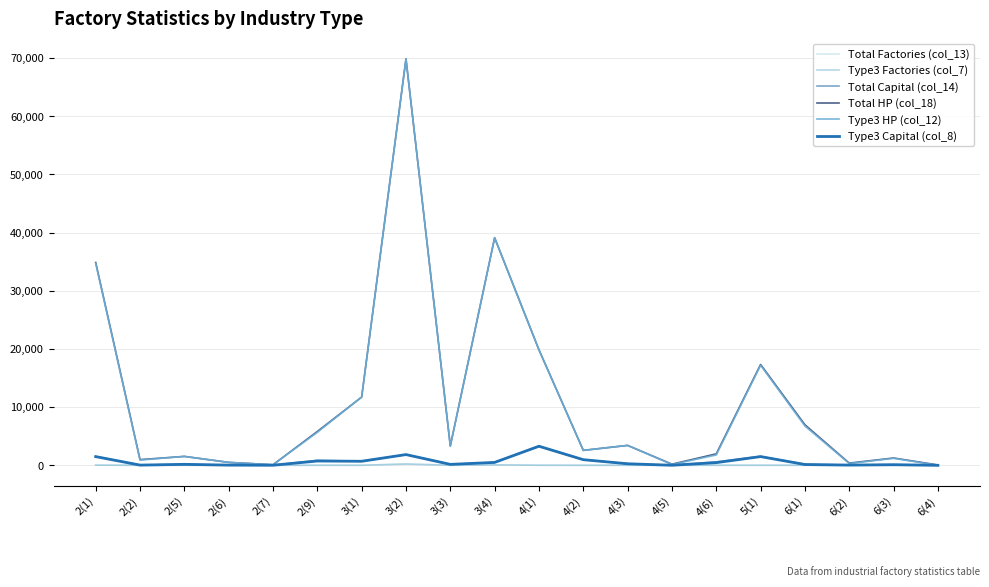

Does the chart have visible grid lines?

Yes